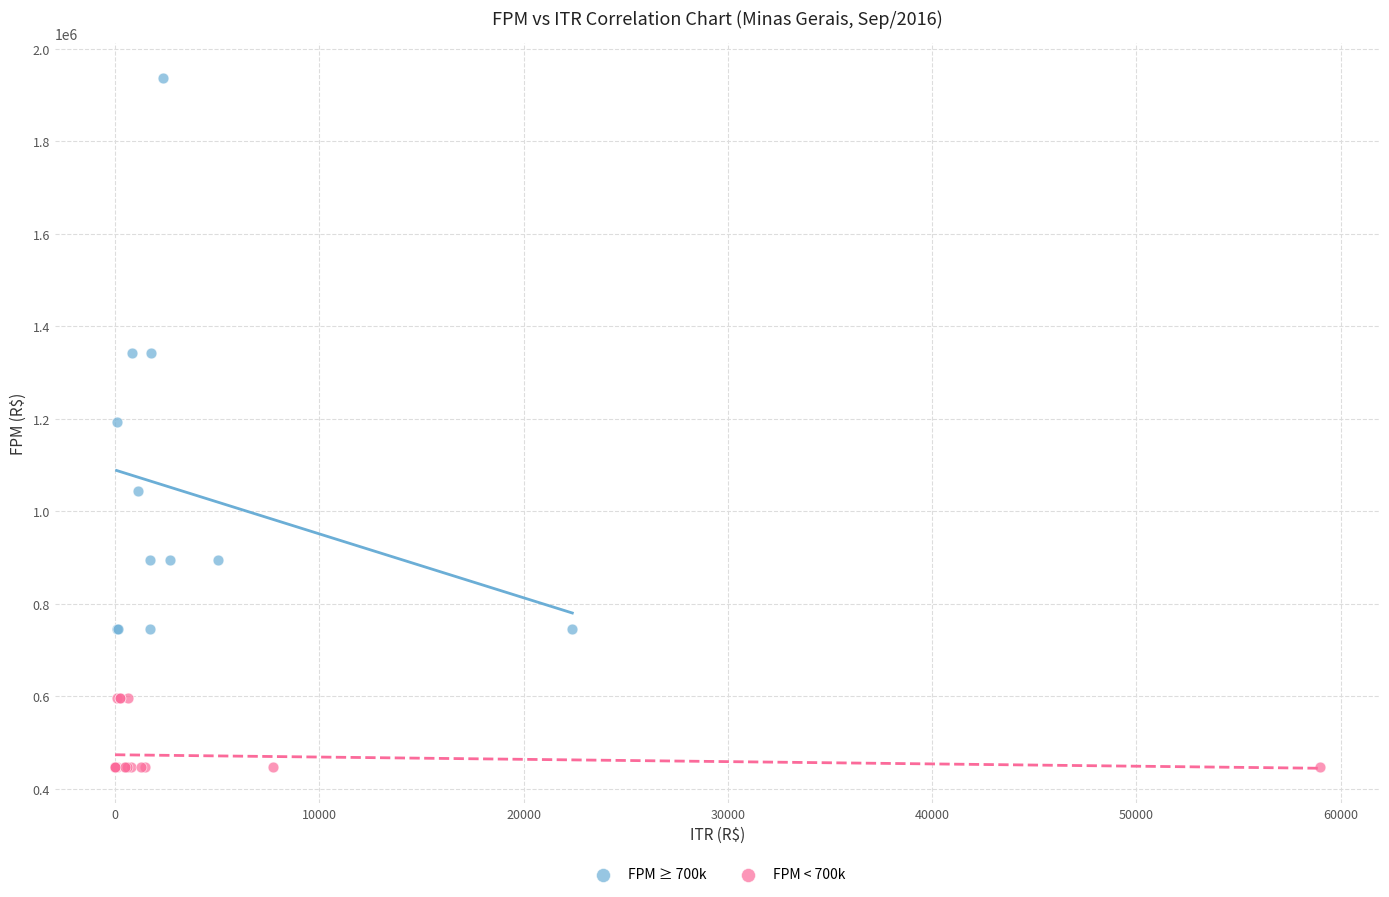

What are all the series names shown in the legend?

FPM ≥ 700k, FPM < 700k